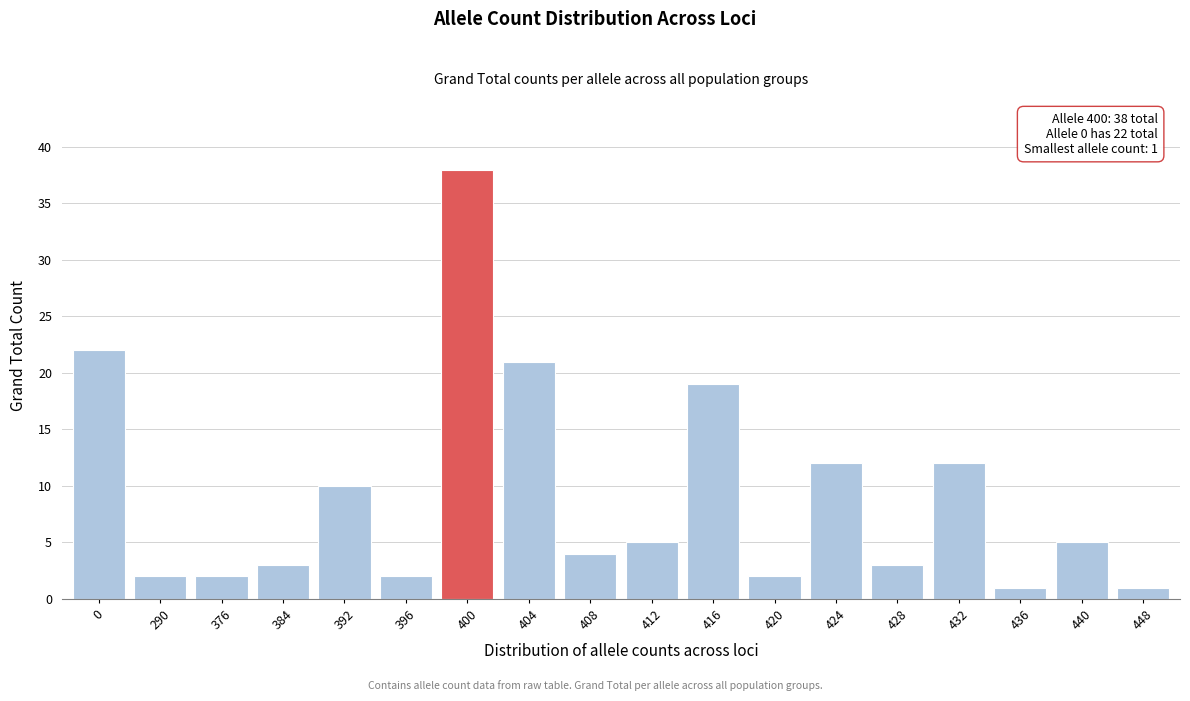

Reading left to right, transcribe all the data shown in this chart.

0=22	290=2	376=2	384=3	392=10	396=2	400=38	404=21	408=4	412=5	416=19	420=2	424=12	428=3	432=12	436=1	440=5	448=1